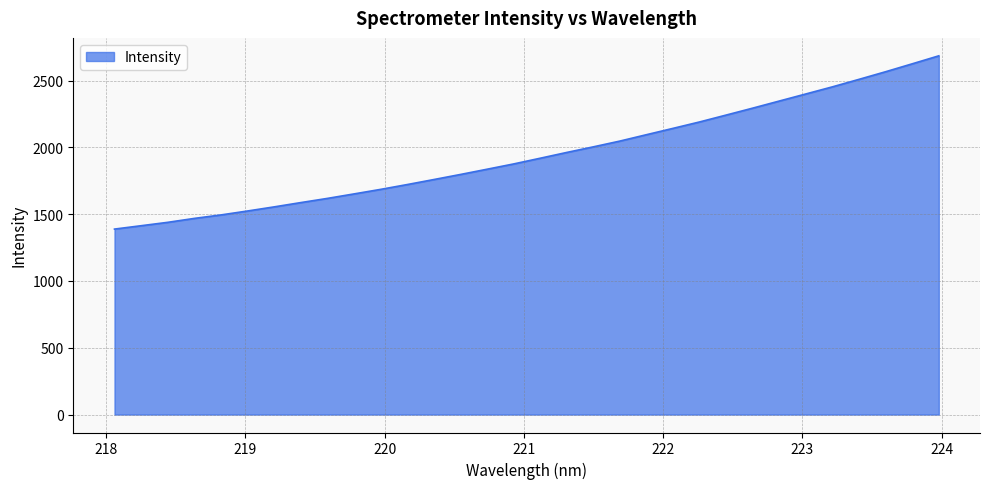

How many lines are shown in the chart?

1